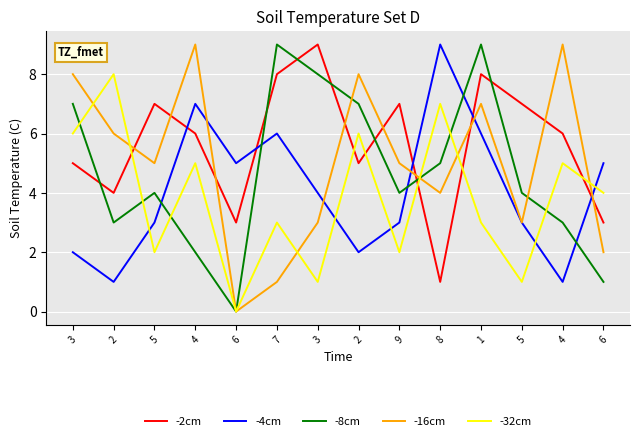

What is the difference between the maximum and minimum values in the -2cm series?

8